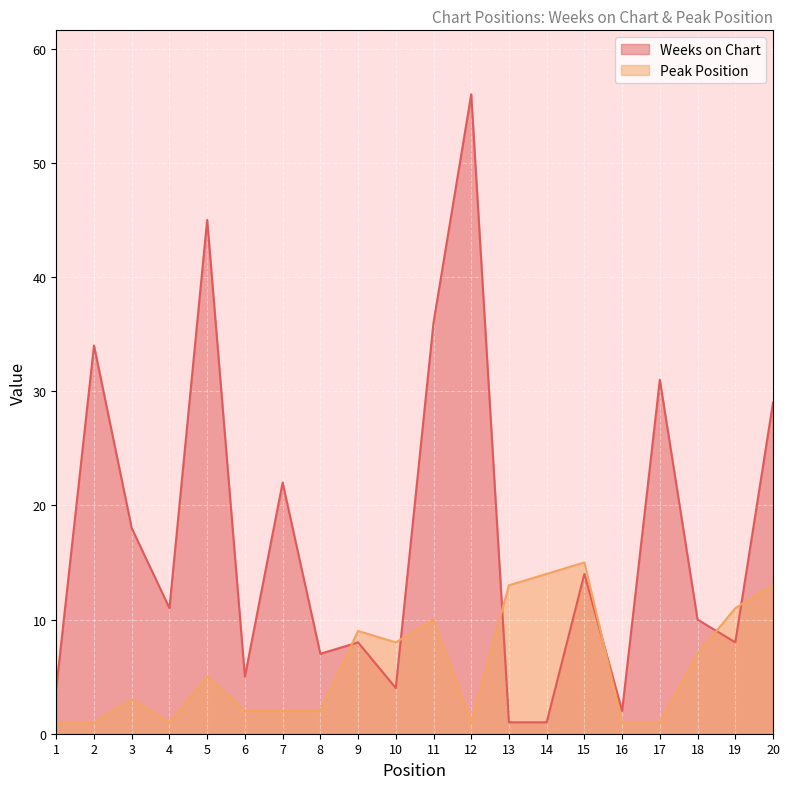

What is the difference between the highest and lowest values at 5?

40